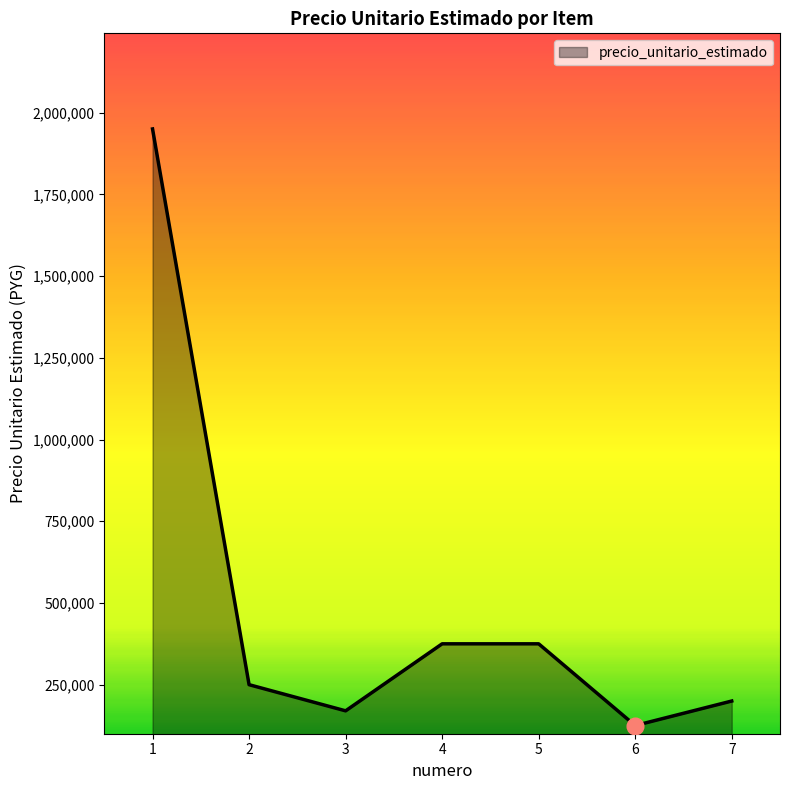

What is the greatest value displayed?

1950000